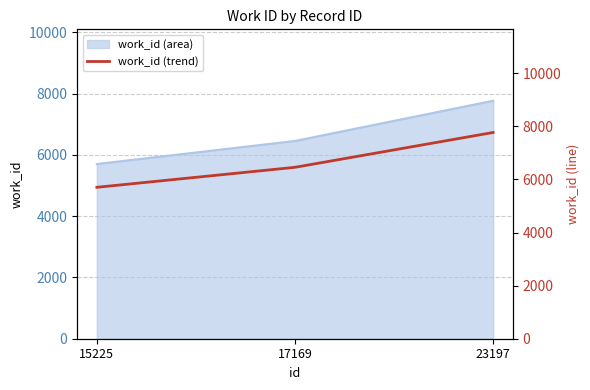

Reading right to left, transcribe all the data shown in this chart.

23197=7771	17169=6458	15225=5705